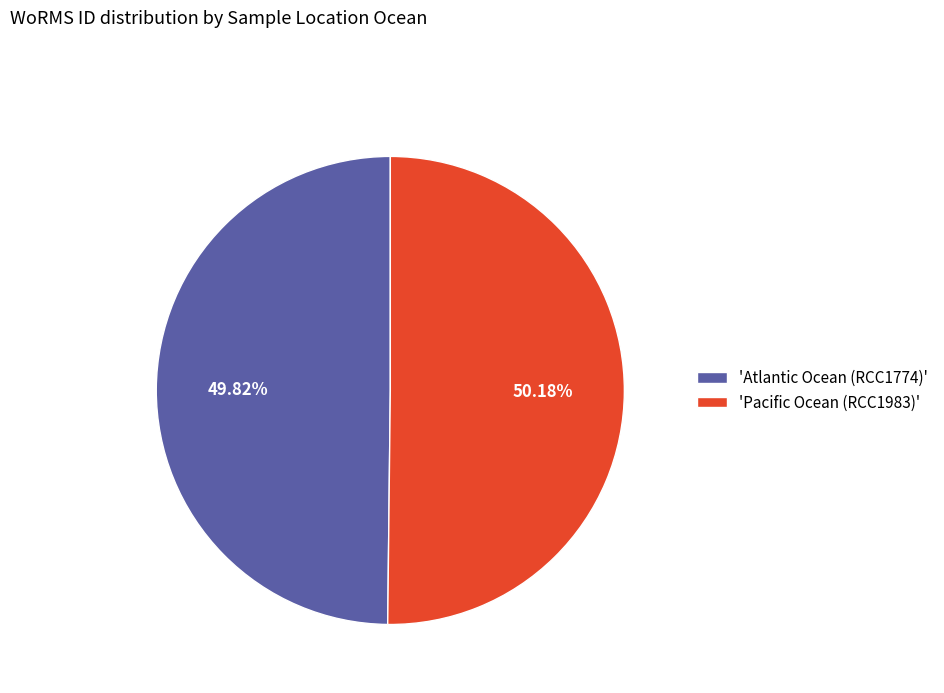

Approximately how many times larger is the value at 'Atlantic Ocean (RCC1774)' compared to 'Pacific Ocean (RCC1983)'?

1.0